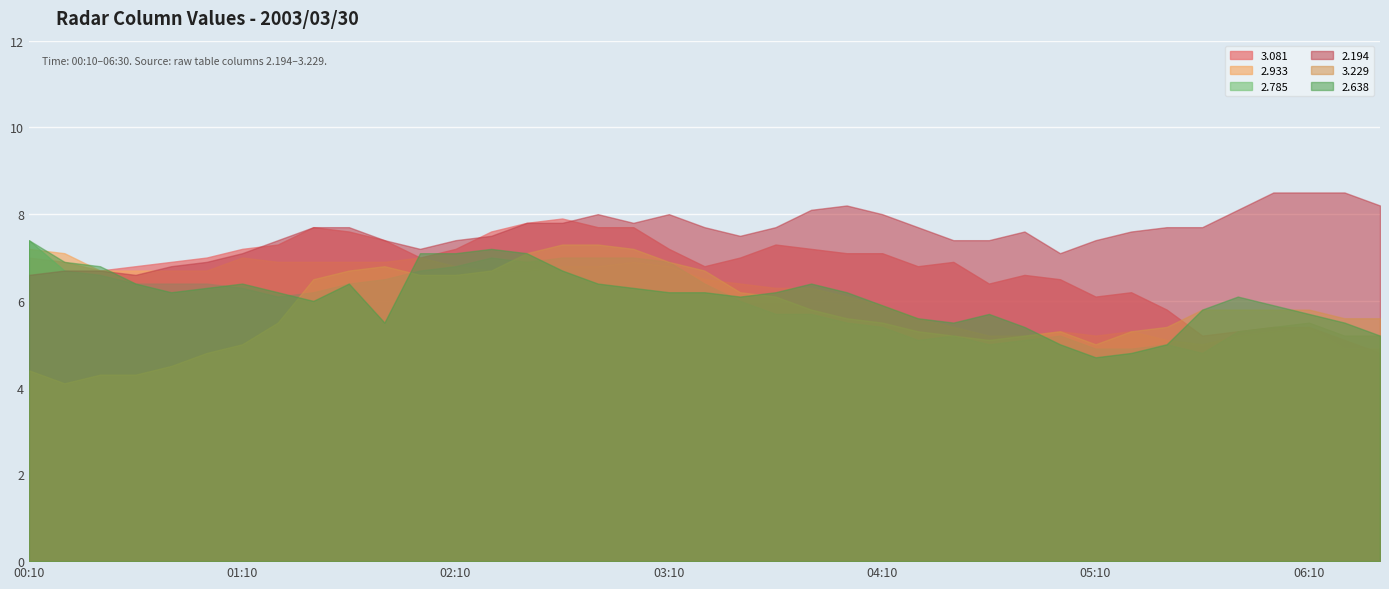

What is the total value across all series at 2003/03/30 06:00?

36.3